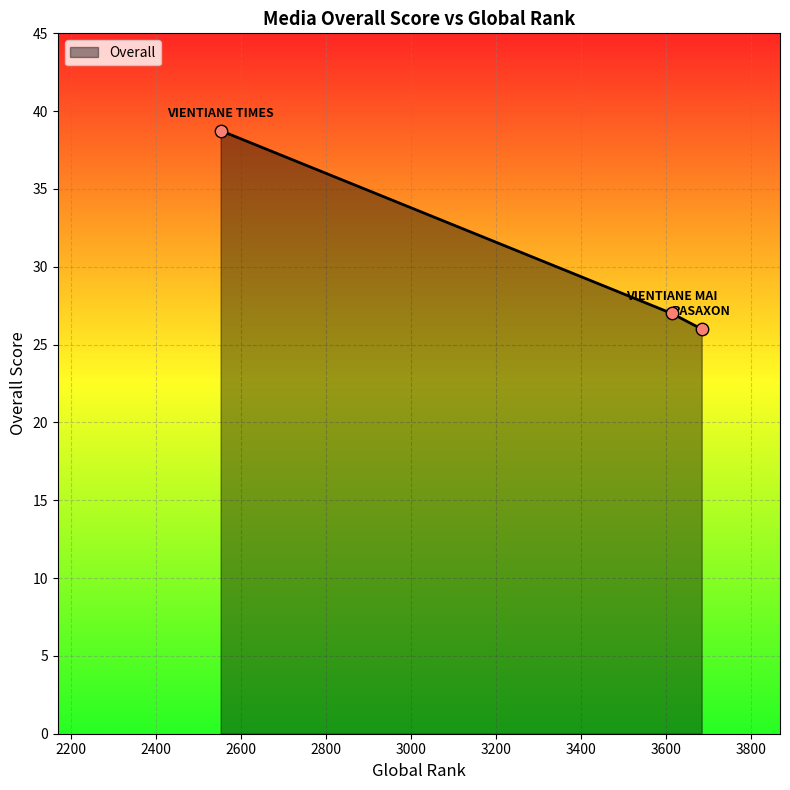

What is the minimum value shown in the chart?

26.0